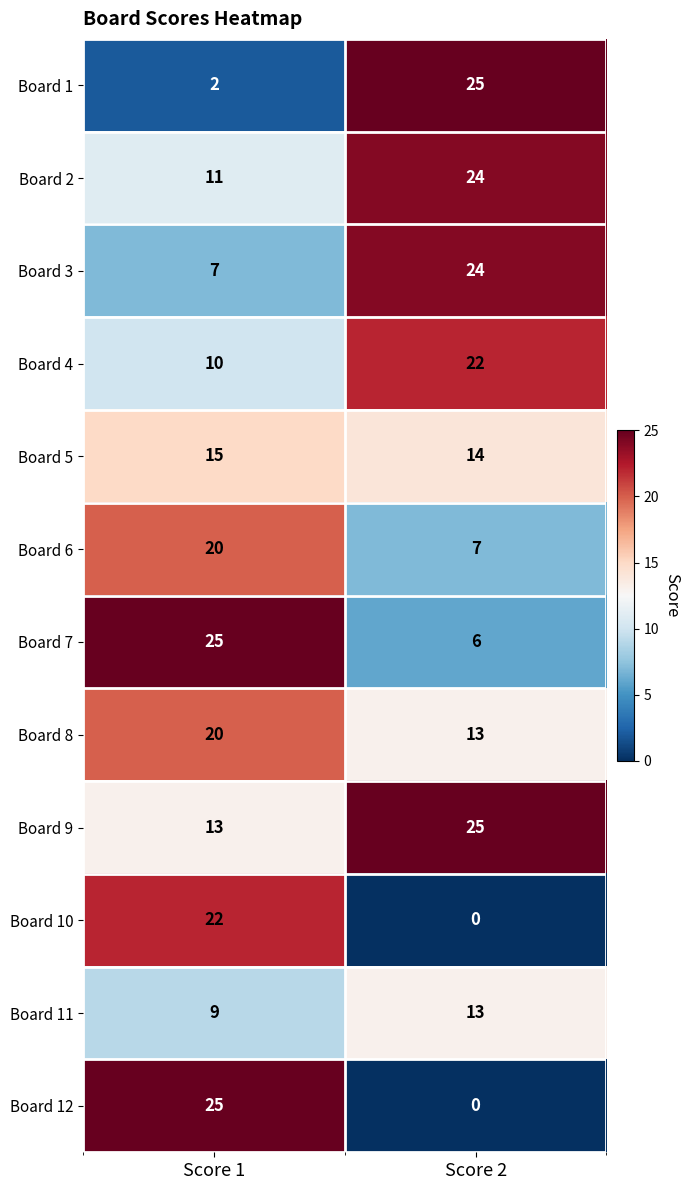

Which series changed the most between Score 1 and Score 2?

Board 12